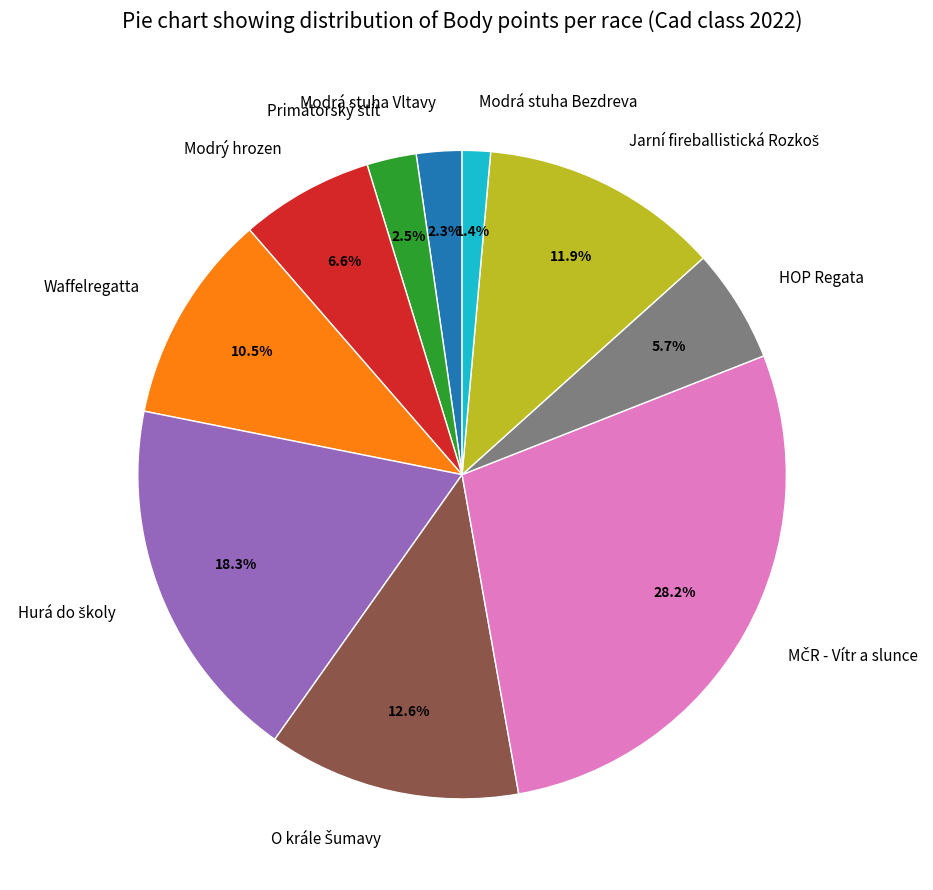

Combined, do Modrá stuha Vltavy and HOP Regata account for over 50%?

No